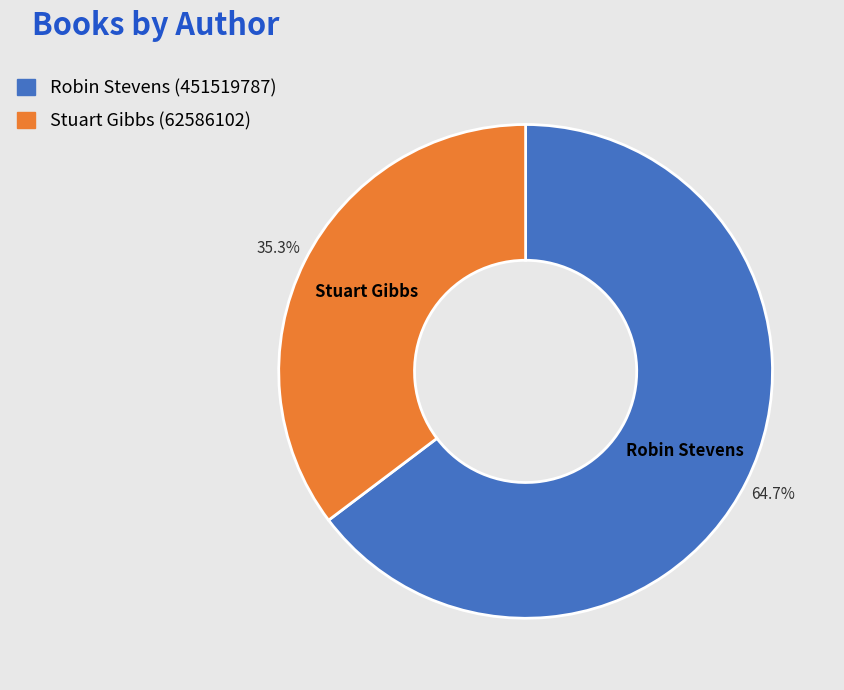

To the nearest percent, what is the difference between the largest and smallest slice percentages?

29%